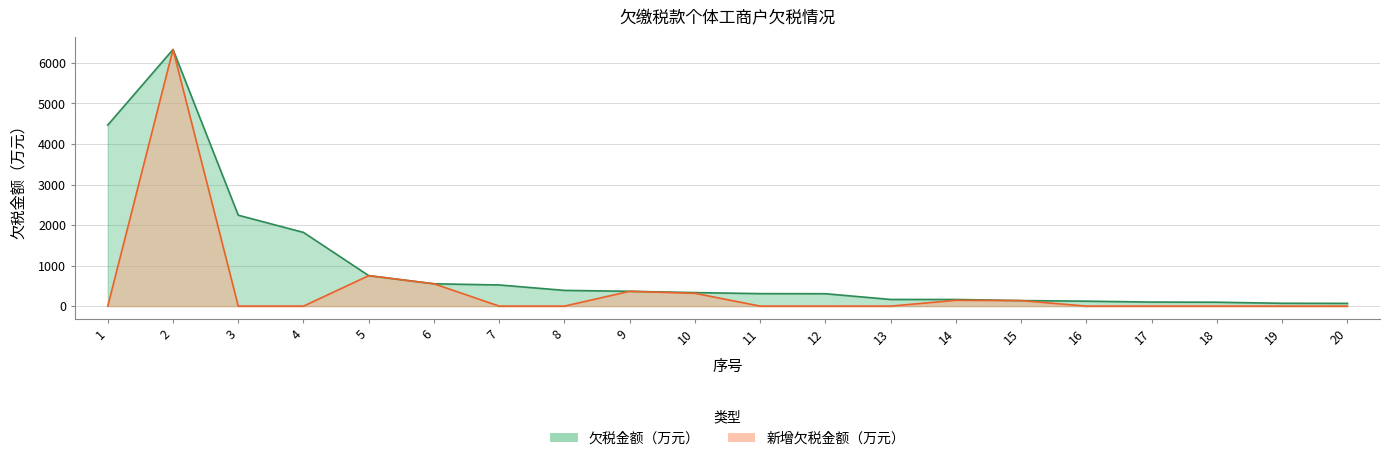

Between 4 and 5, which series saw the biggest shift?

欠税金额（万元）